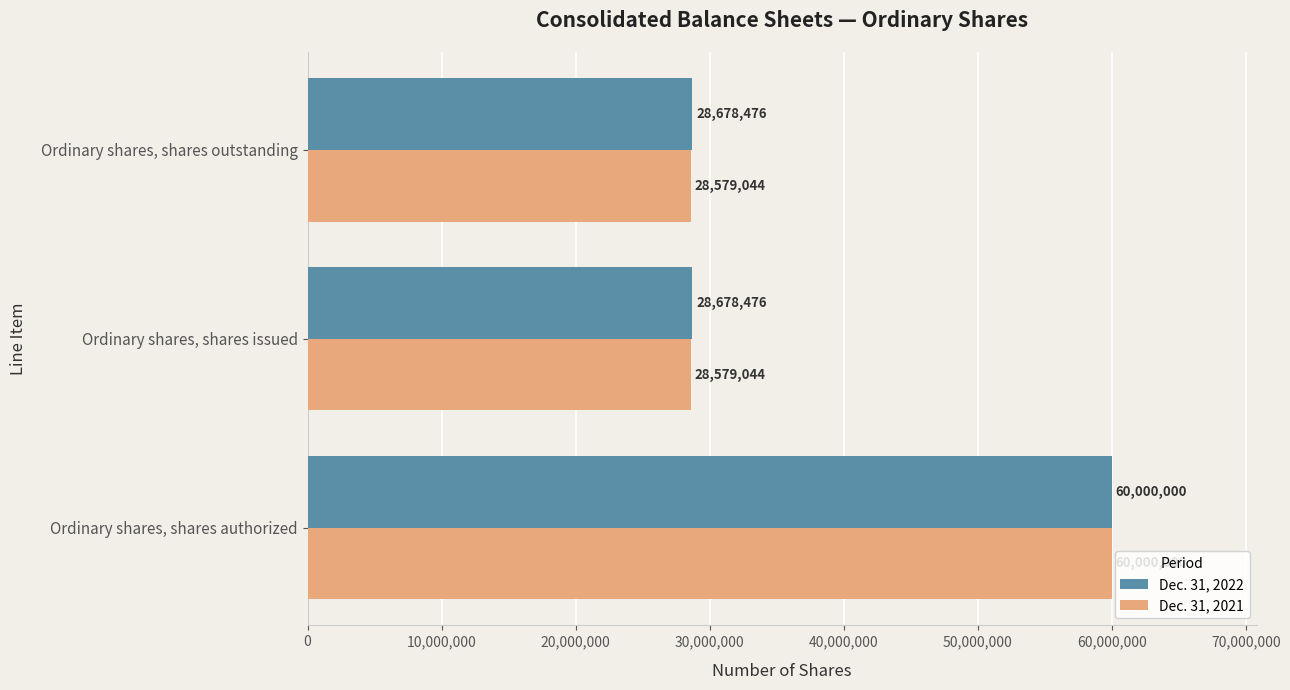

What is the greatest value displayed?

60000000